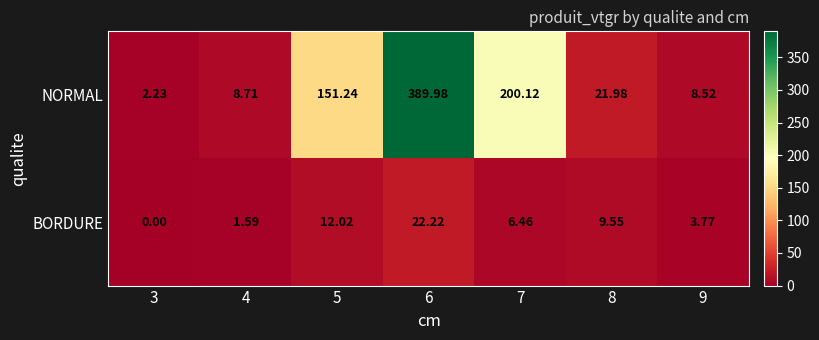

Is the value of NORMAL at 5 greater than the value of BORDURE at 4?

Yes